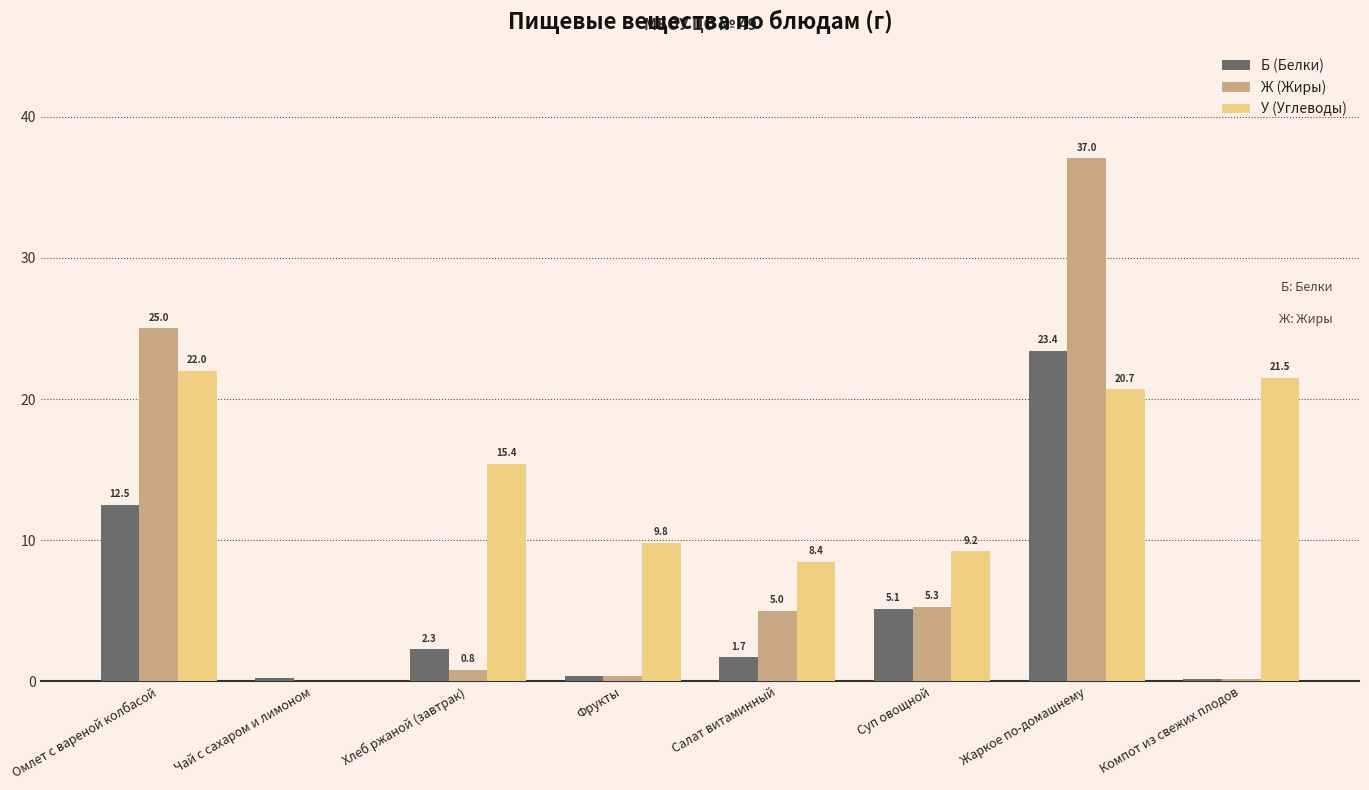

What is the highest value of the У (Углеводы) series?

22.0